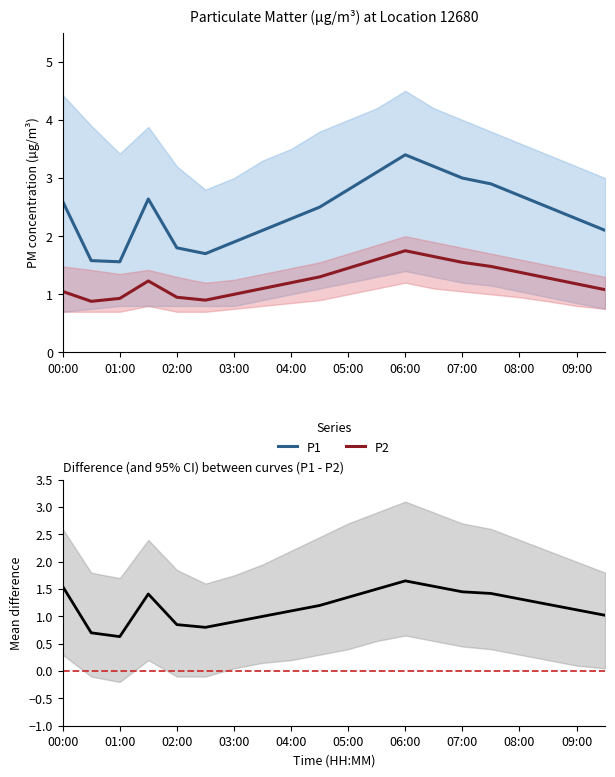

Is it true that P1 equals 2.8 at 02:00?

False